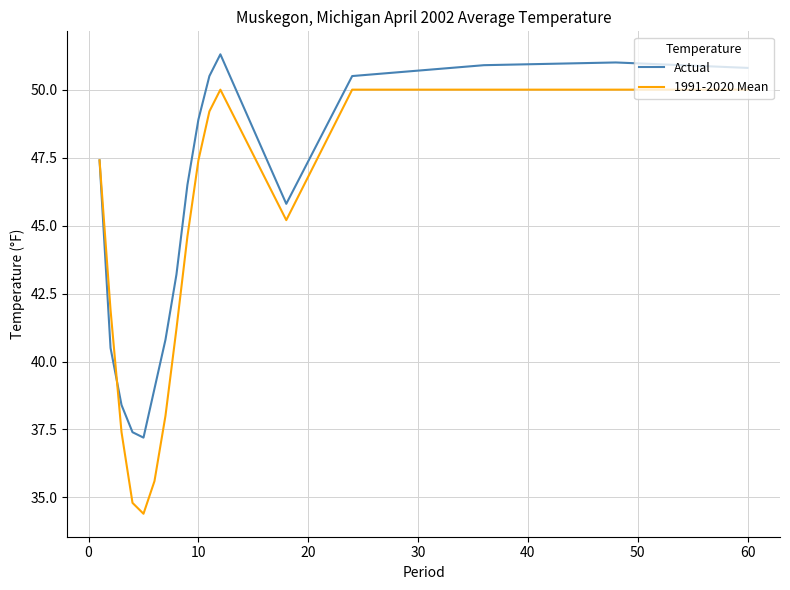

What are all the series names shown in the legend?

Actual, 1991-2020 Mean